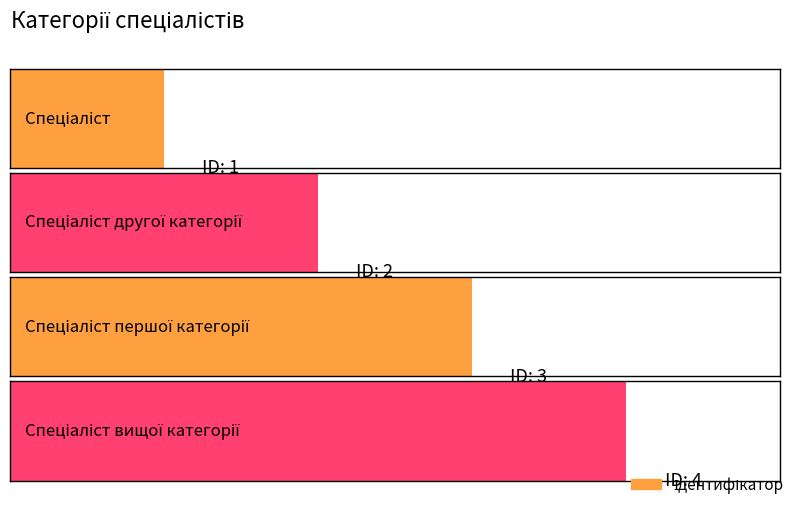

Read the value at Спеціаліст.

1